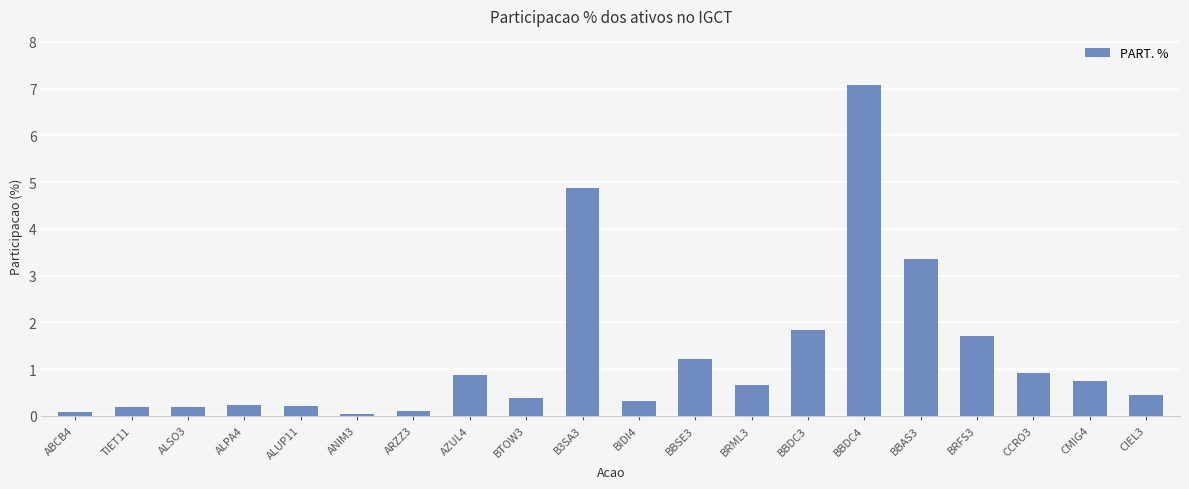

What is the difference between the values at BTOW3 and BBSE3?

0.8